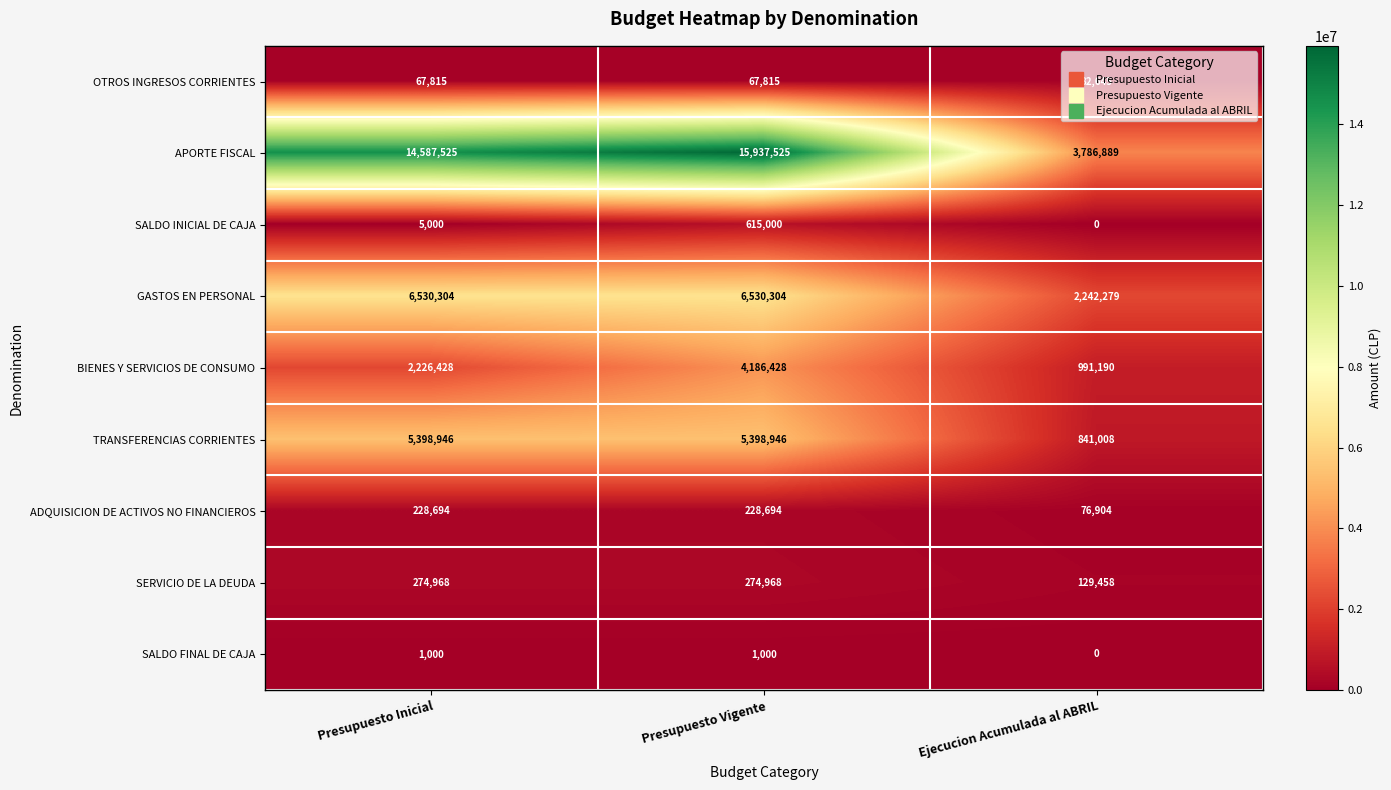

How many categories are shown in the chart?

3